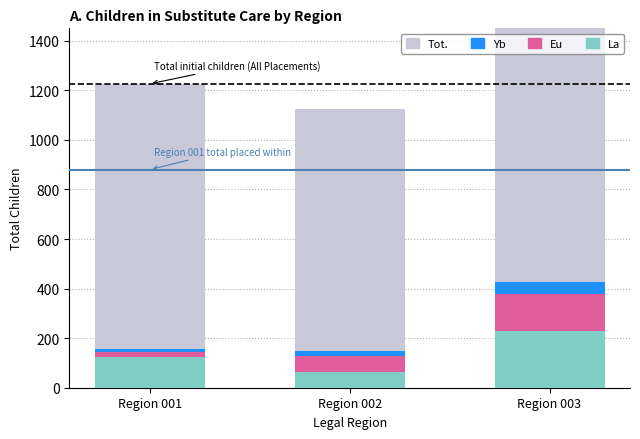

What is the minimum value for Eu?

19